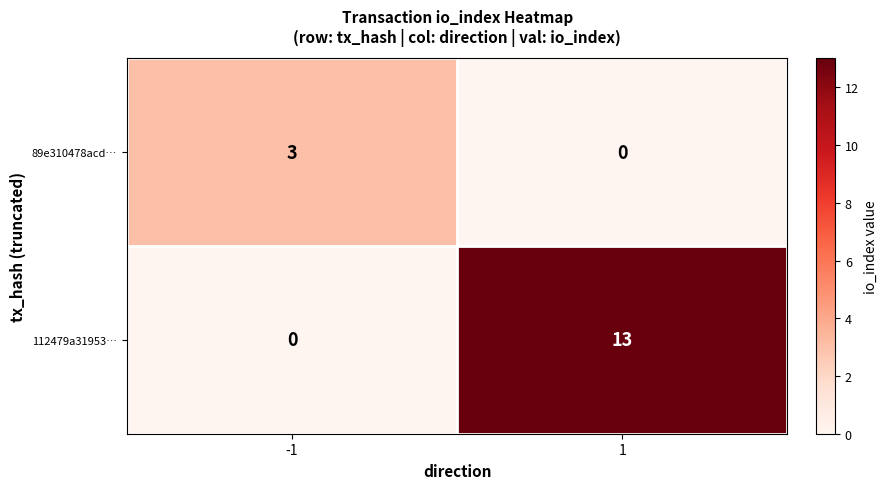

The value of 112479a31953… at 1 is 13. True or false?

True